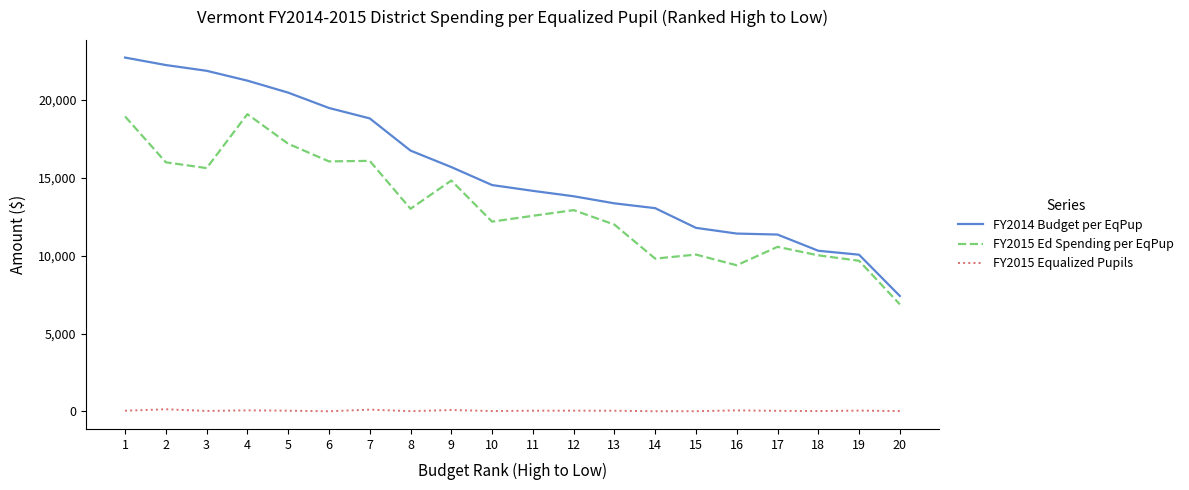

True or false: FY2014 Budget per EqPup has more than 2 points higher than both neighbors.

False